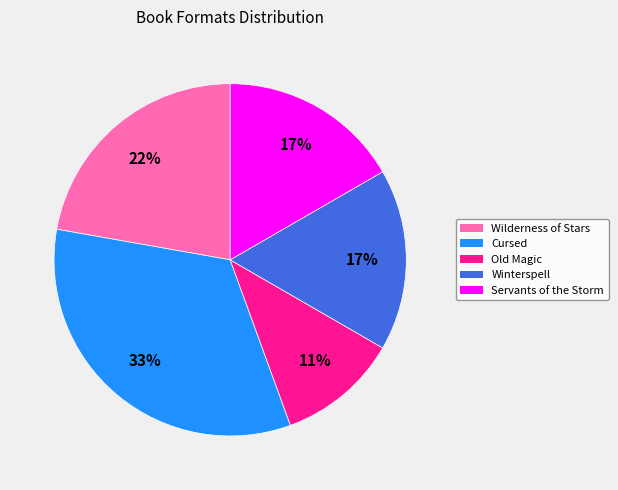

Which slice is the smallest?

Old Magic